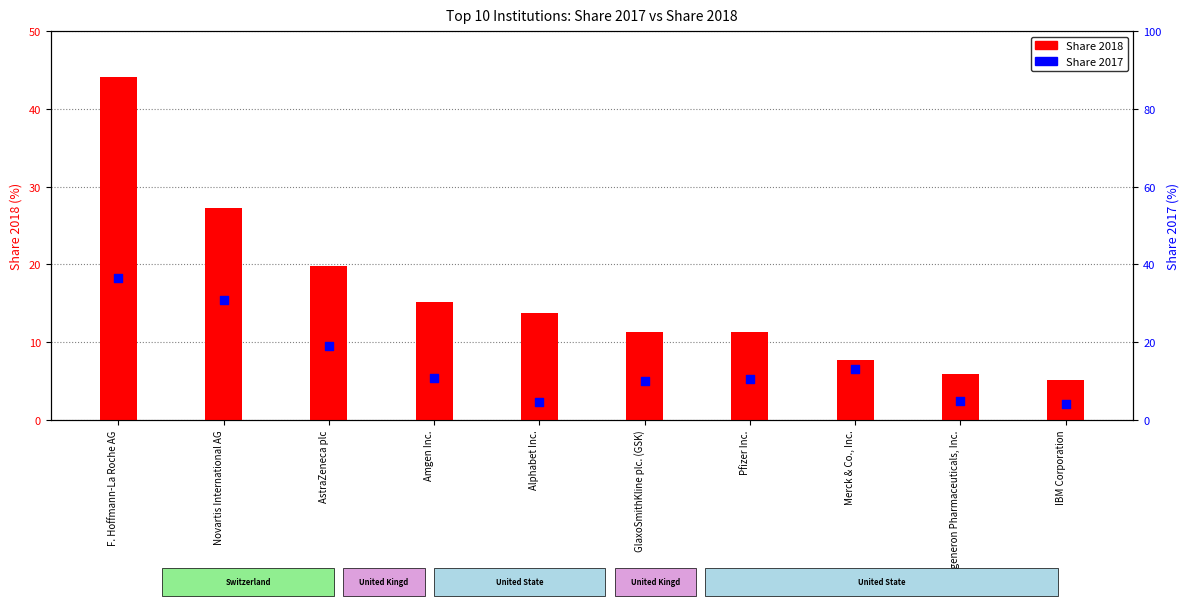

What is the total value across all series at Merck & Co., Inc.?

20.8